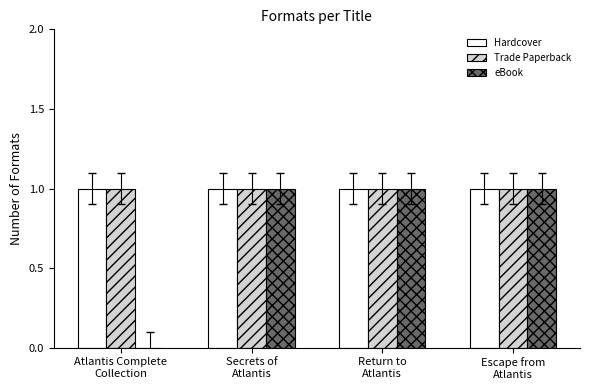

Reading left to right, transcribe all the data shown in this chart.

Hardcover: Atlantis Complete
Collection=1	Secrets of
Atlantis=1	Return to
Atlantis=1	Escape from
Atlantis=1
Trade Paperback: Atlantis Complete
Collection=1	Secrets of
Atlantis=1	Return to
Atlantis=1	Escape from
Atlantis=1
eBook: Atlantis Complete
Collection=0	Secrets of
Atlantis=1	Return to
Atlantis=1	Escape from
Atlantis=1